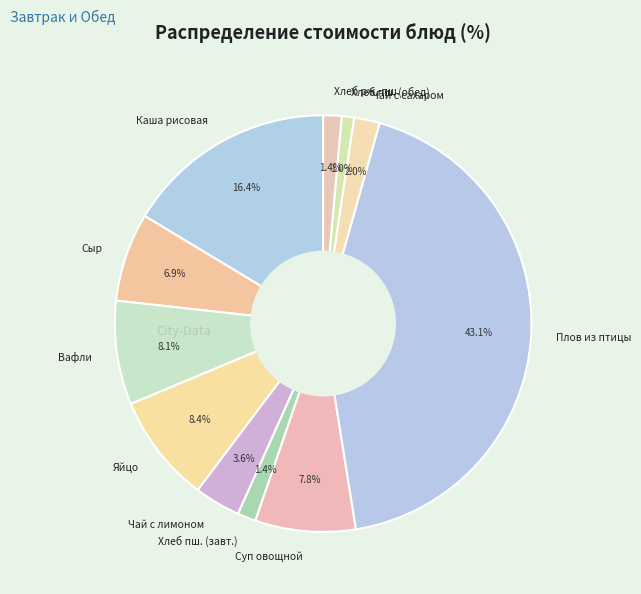

Is Каша рисовая the majority of the pie?

No